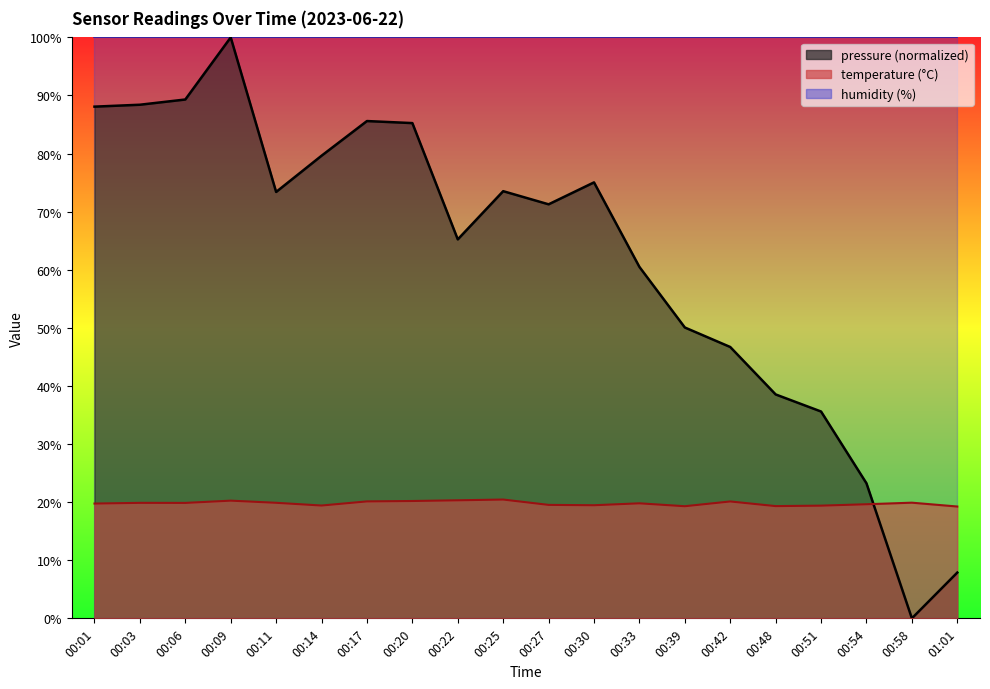

List the labels in order of temperature value, smallest first.

01:01, 00:39, 00:48, 00:51, 00:14, 00:30, 00:27, 00:54, 00:01, 00:33, 00:06, 00:03, 00:11, 00:58, 00:42, 00:17, 00:20, 00:09, 00:22, 00:25